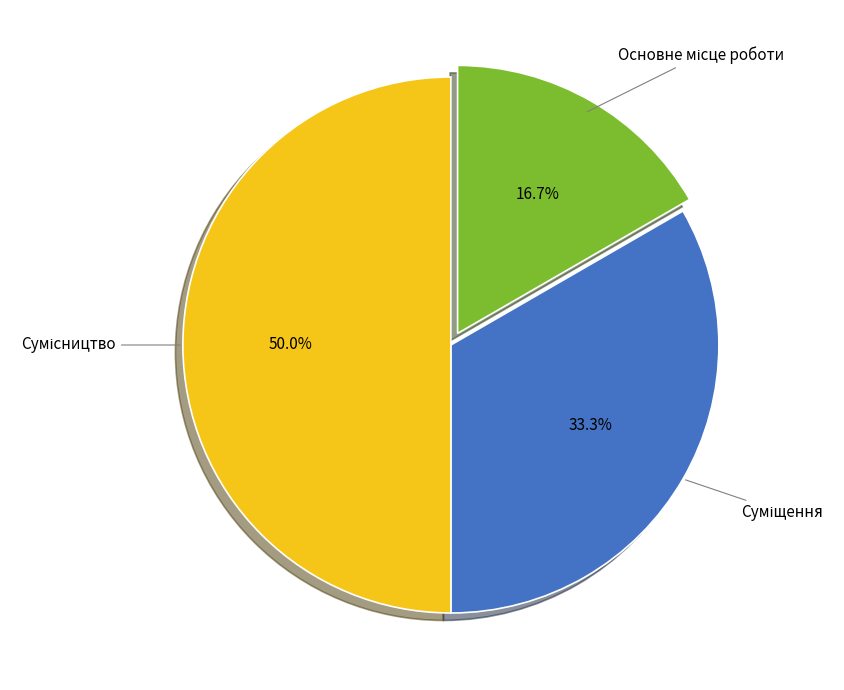

The Основне місце роботи slice represents 17% of the pie. True or false?

True